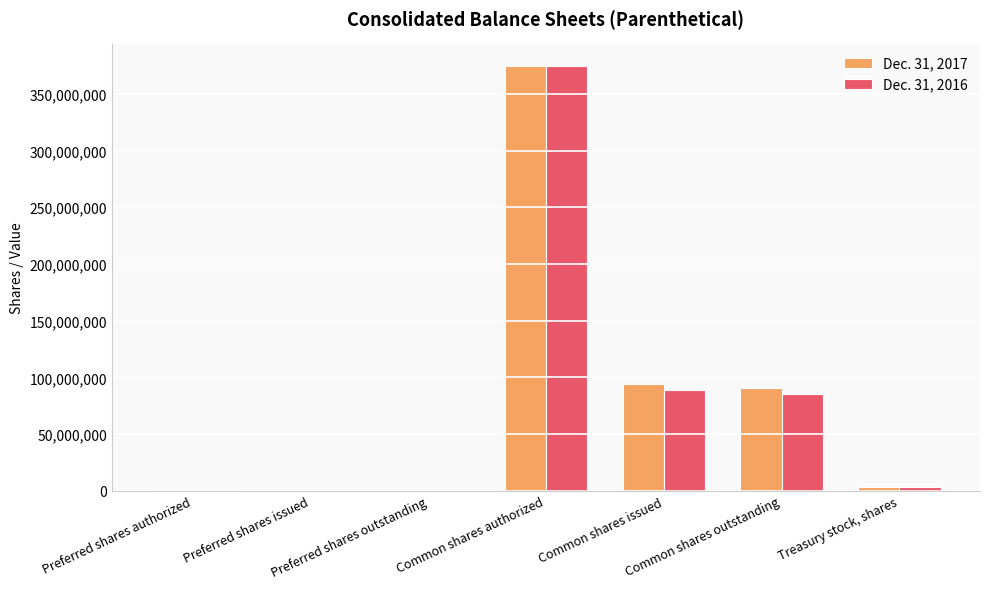

What is the maximum value shown in the chart?

375000000